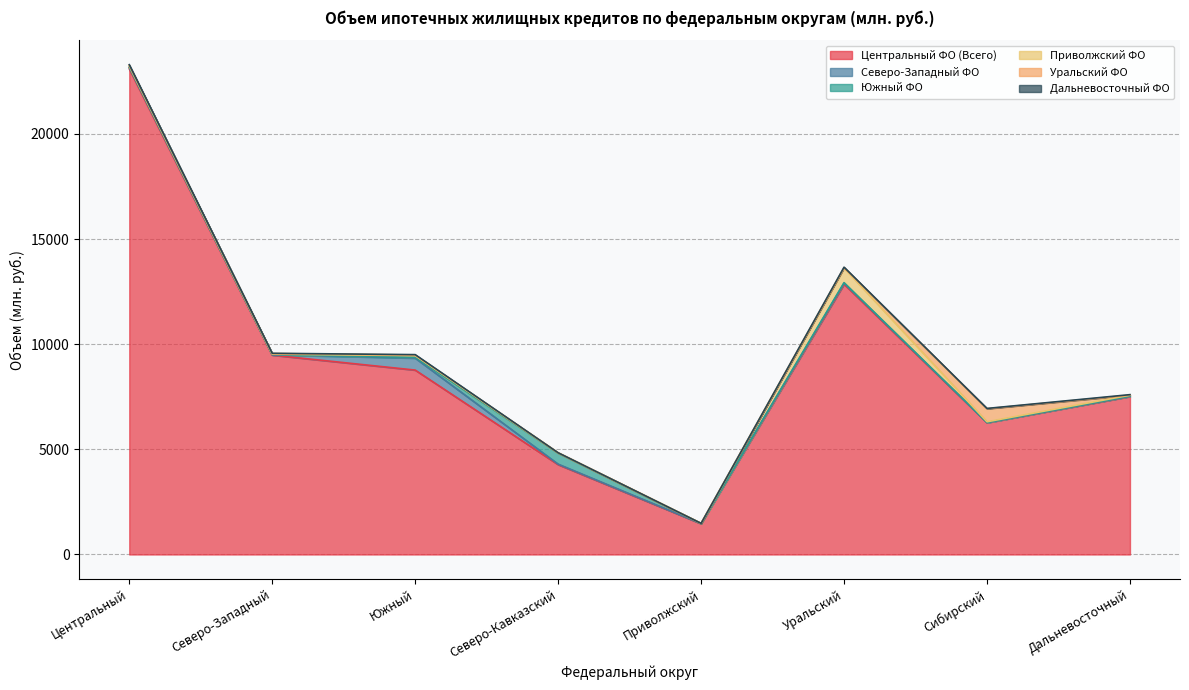

The Центральный ФО (Всего) series shows 3790 at Дальневосточный. True or false?

False